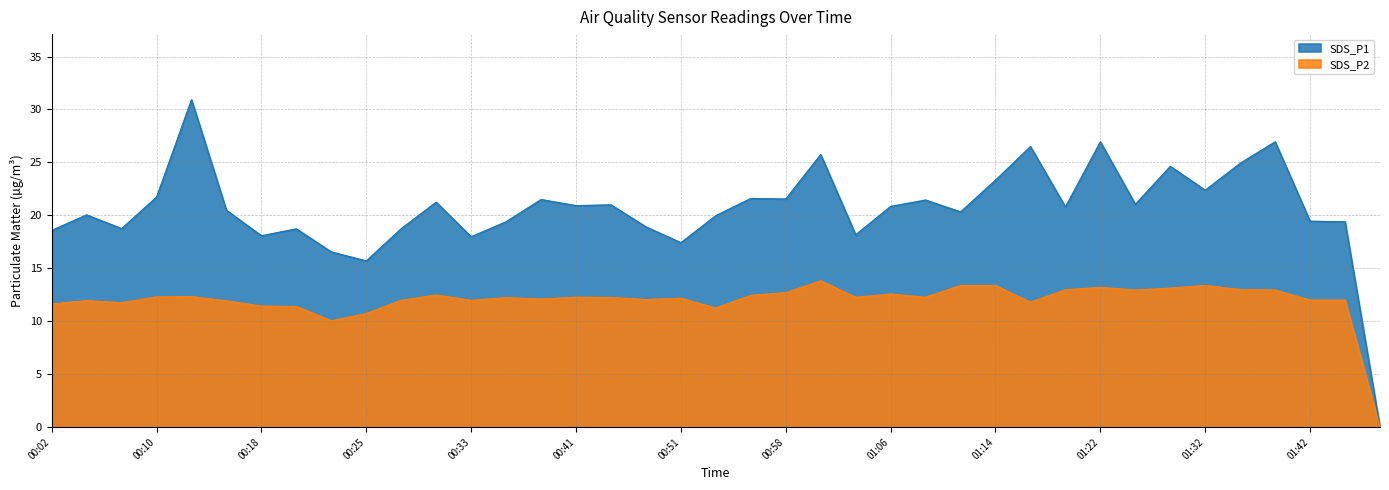

What position from the right is 00:41?

24